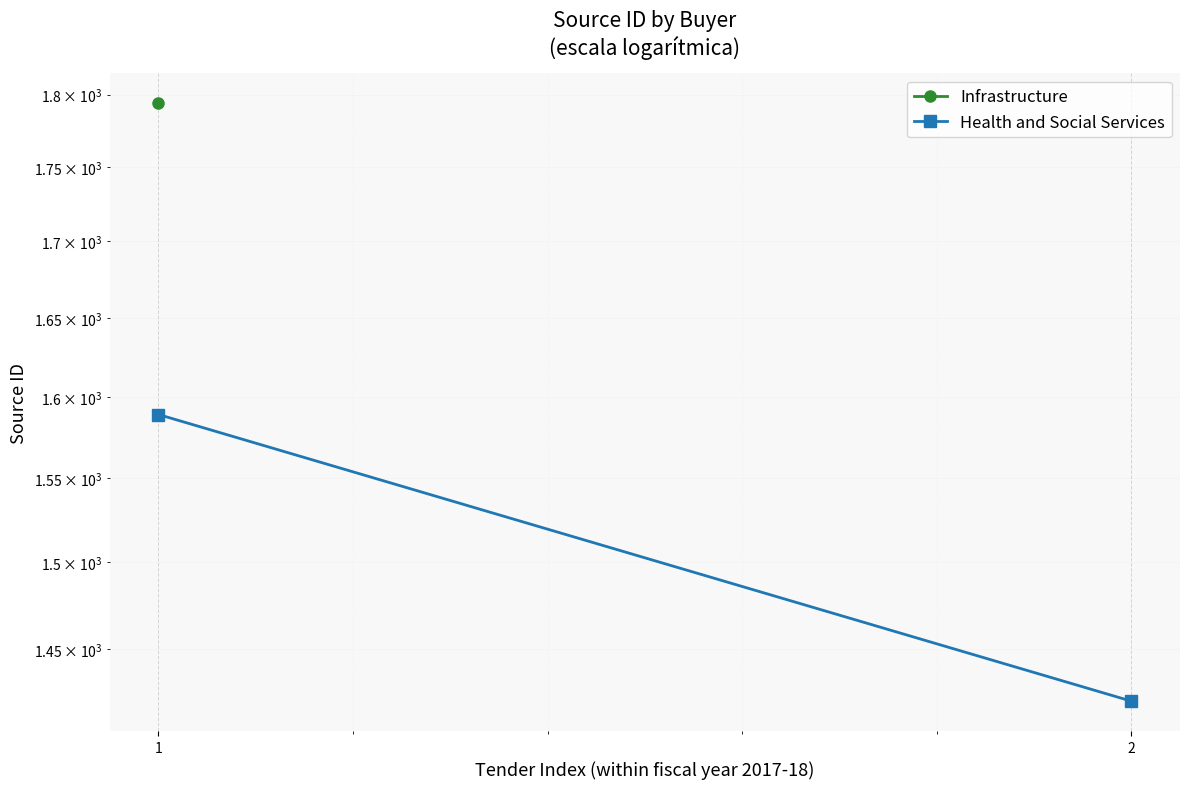

Rank the categories by value from highest to lowest.

1, 2